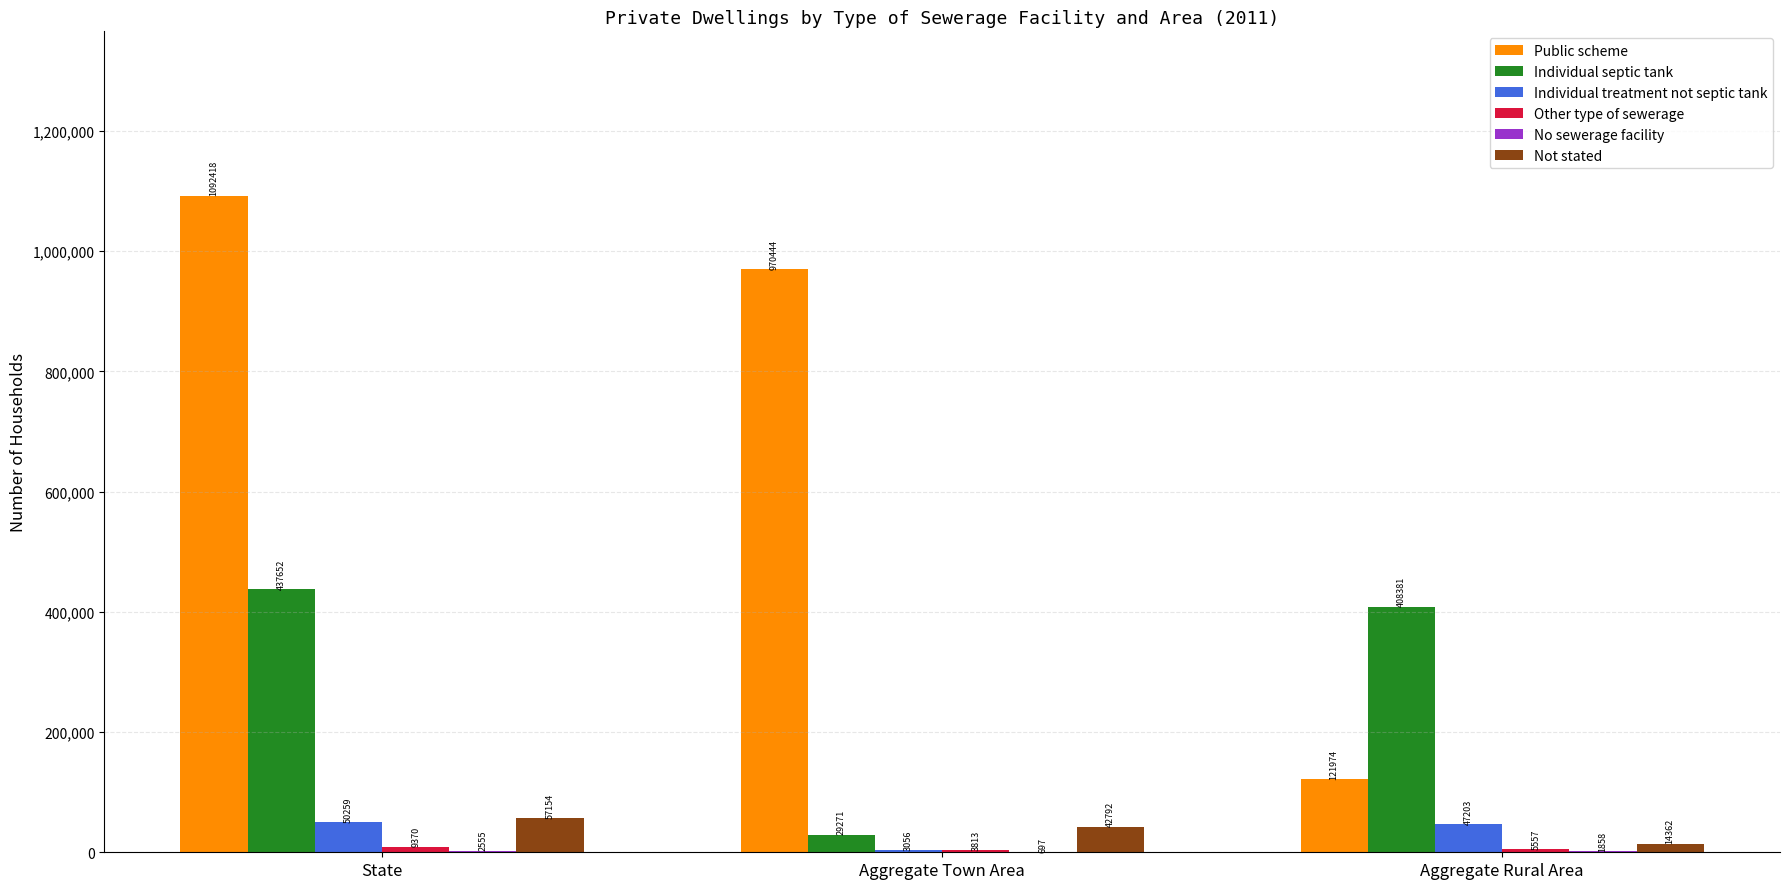

Is the value of Public scheme at Aggregate Rural Area greater than the value of Individual treatment not septic tank at Aggregate Rural Area?

Yes